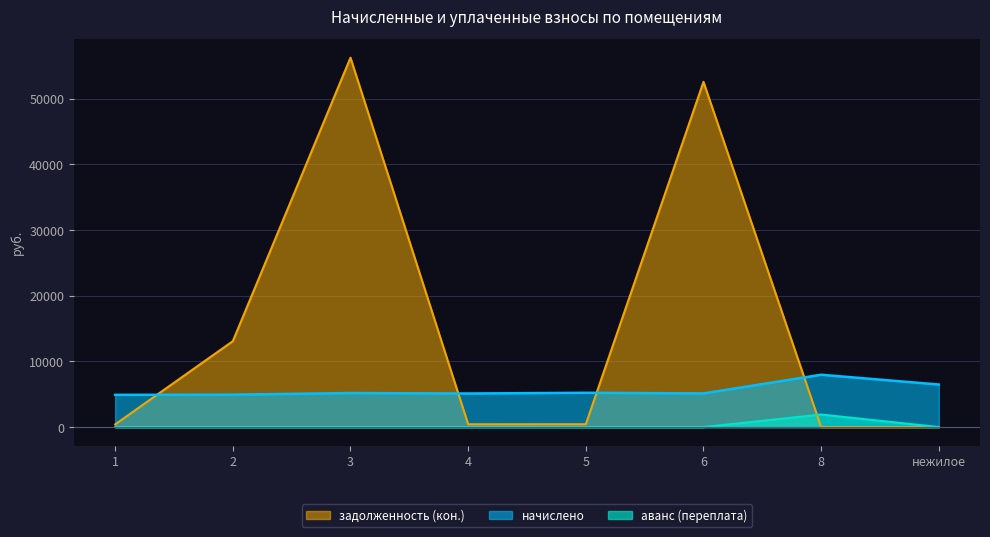

At which category does аванс (переплата) reach its first local peak?

8